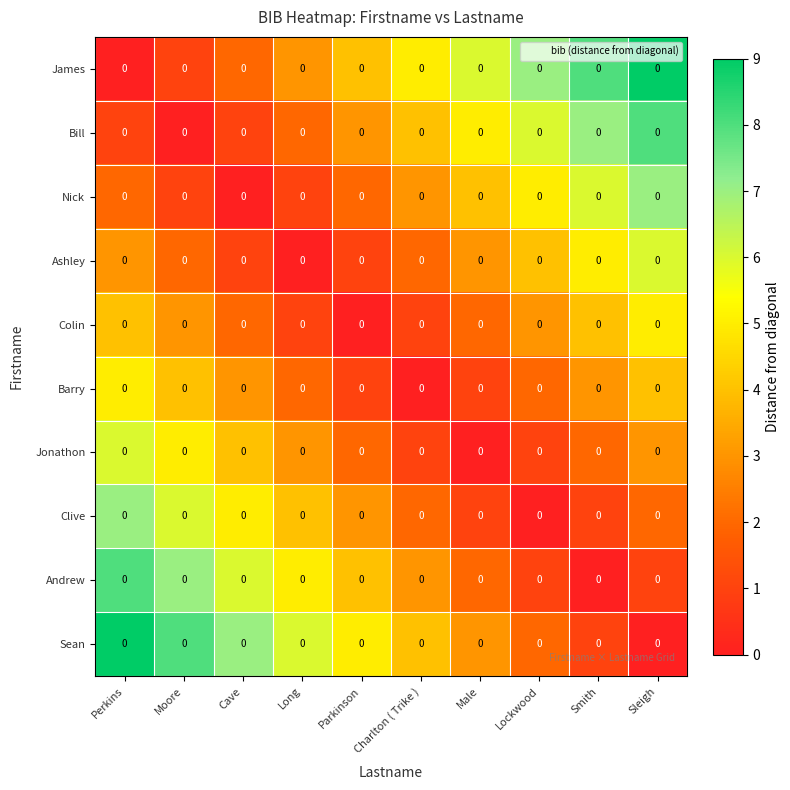

At which category does the chart reach its peak across all series?

Sleigh